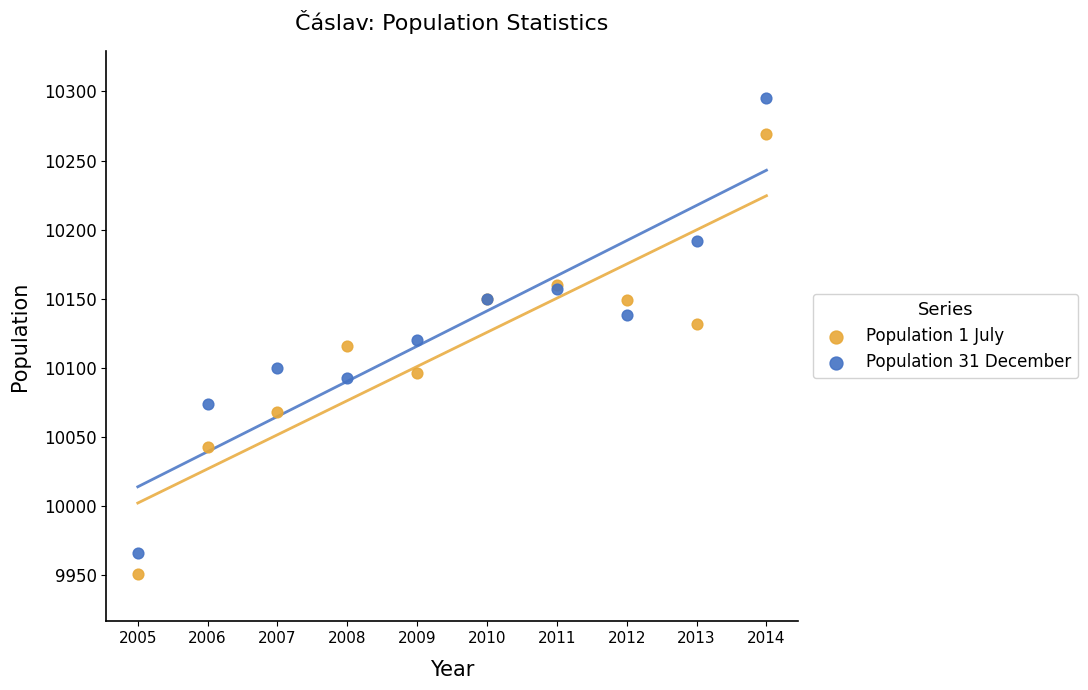

What are all the series names shown in the legend?

Population 1 July, Population 31 December